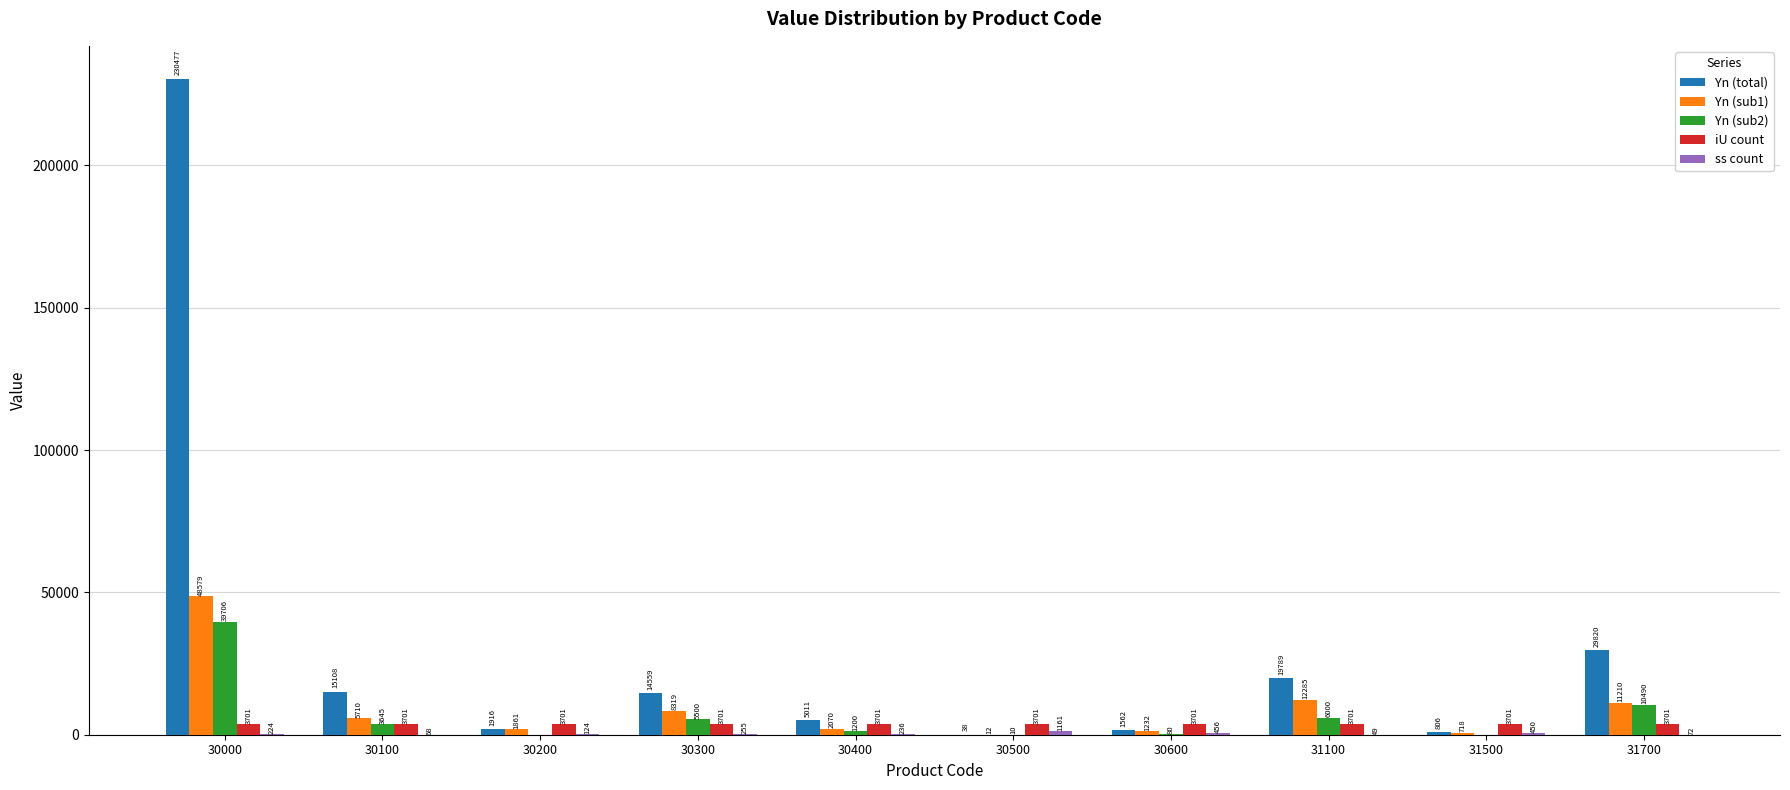

Which series has the largest total across all categories?

Yn (total)